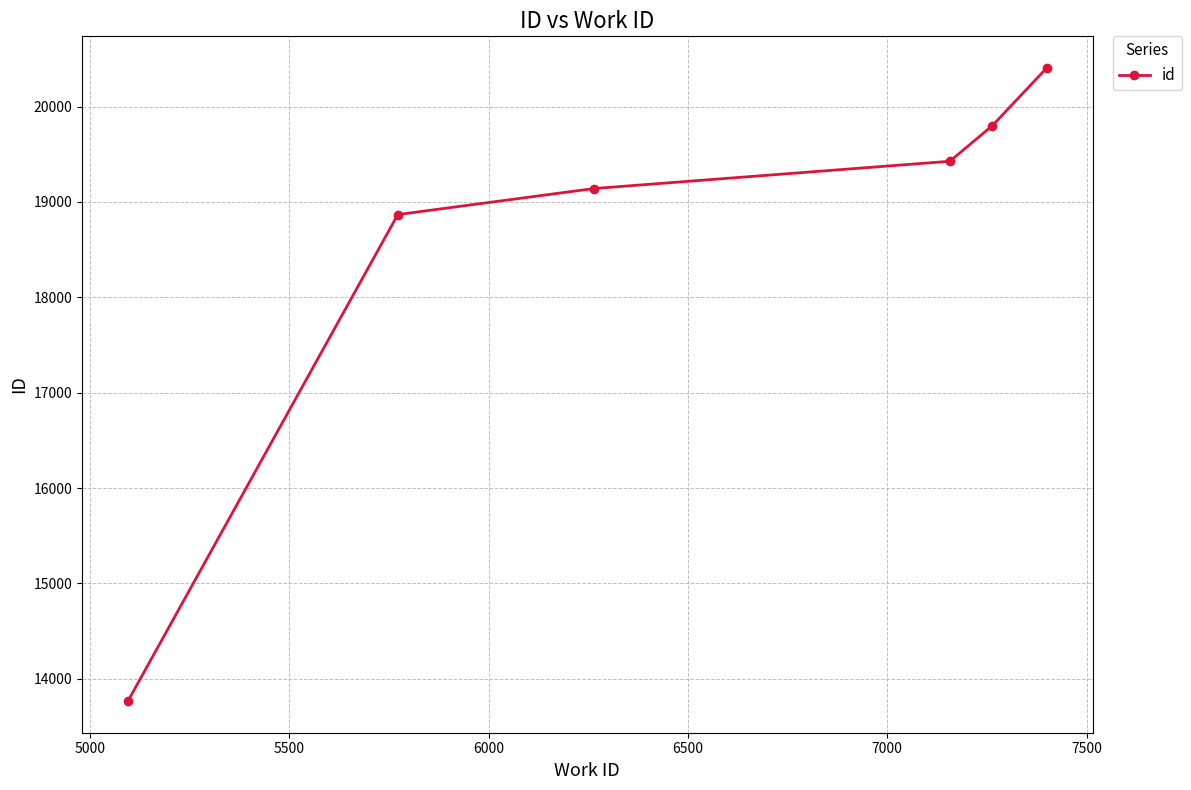

Is this an area chart (filled region under the line)?

No